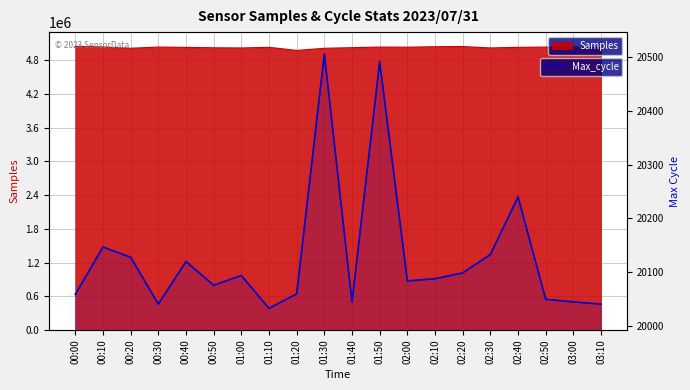

How many interior local valleys (lower than both neighbors) does the data have?

5